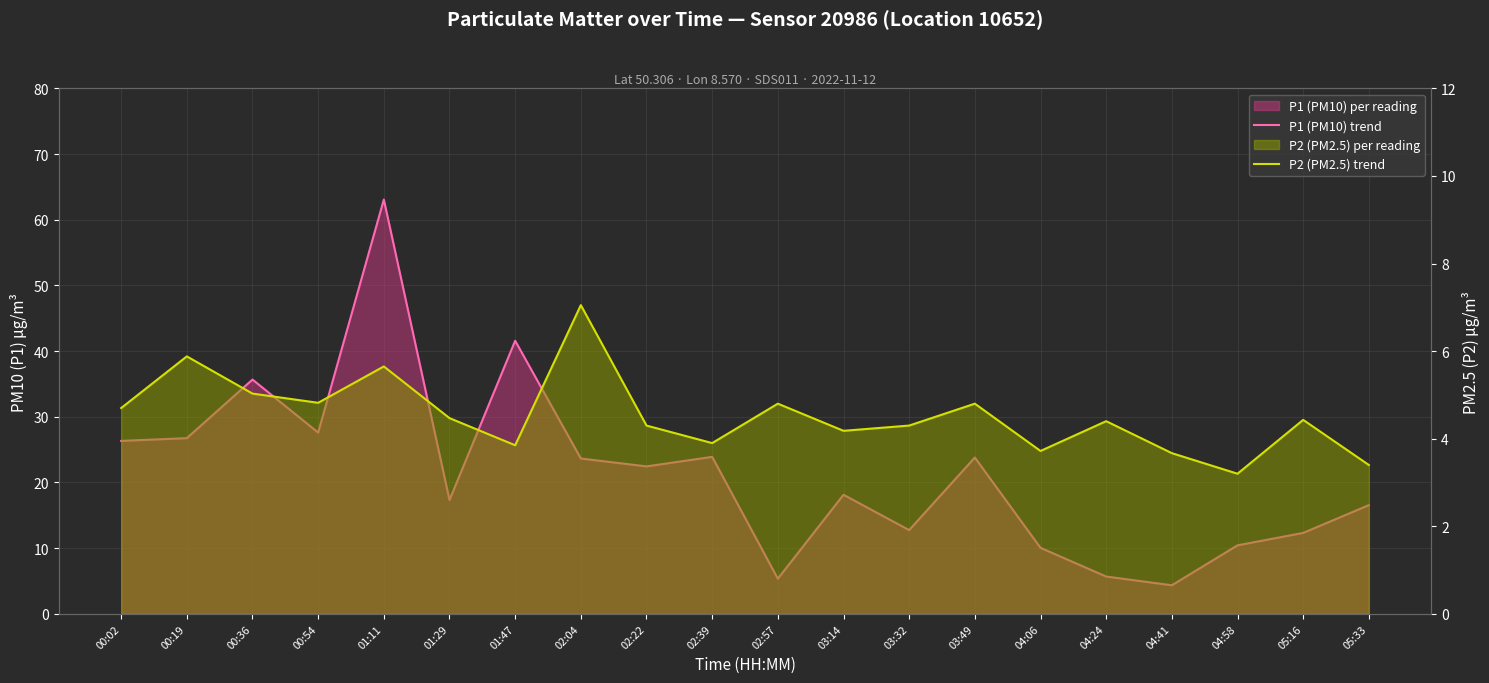

How many values in the P1 (PM10) trend series are below 22?

10